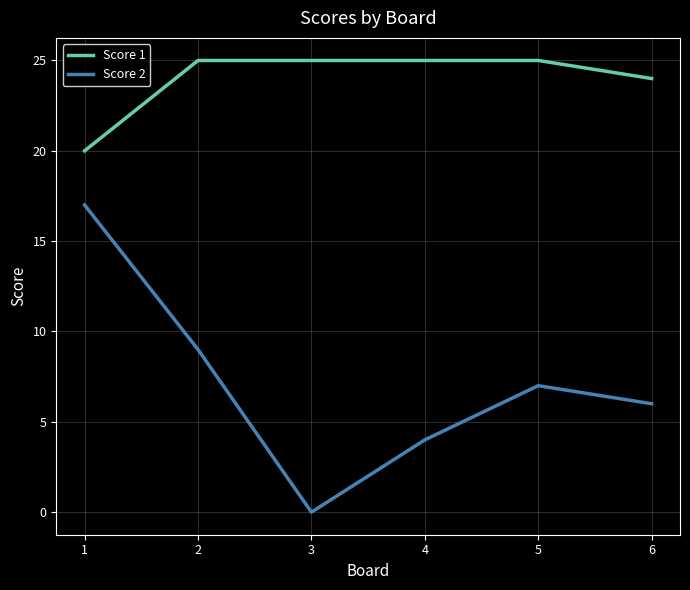

The Score 2 series shows 2 at 4. True or false?

False